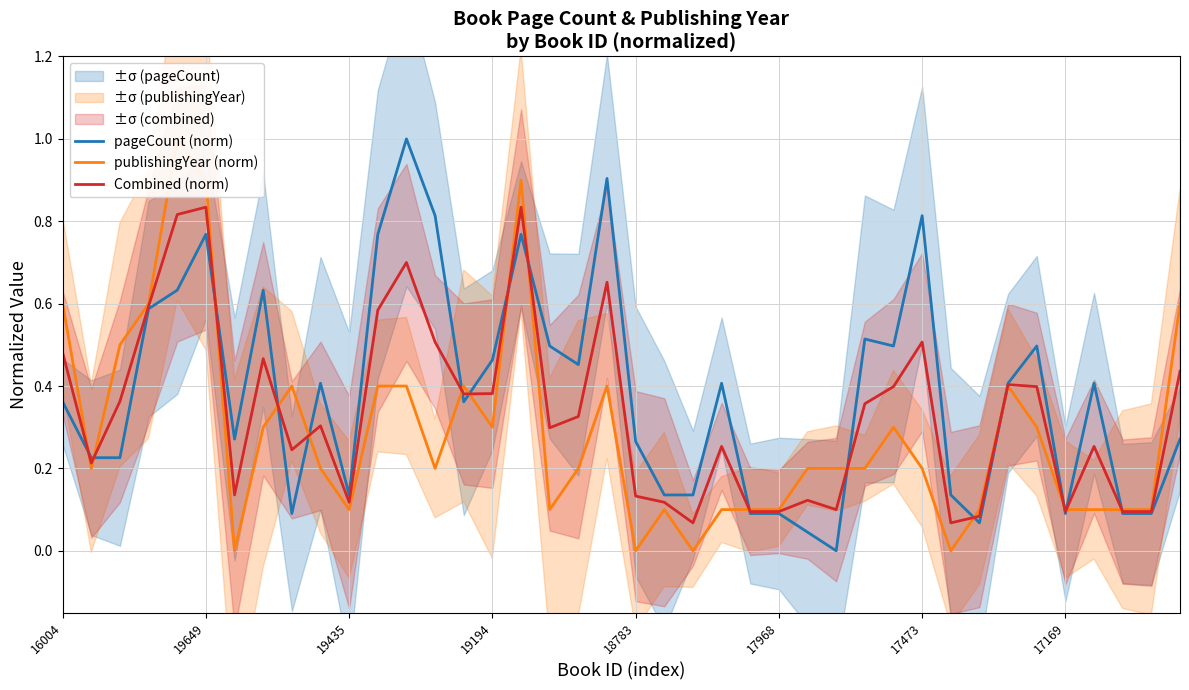

What is the average value of the pageCount (norm) series?

0.4